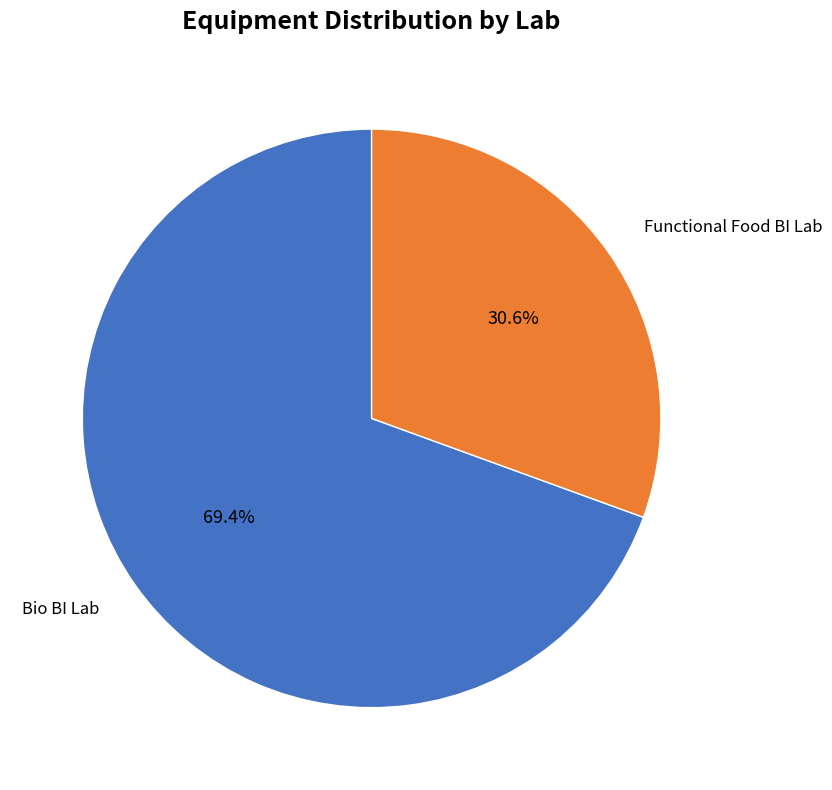

Is there any slice that represents more than half of the pie?

Yes